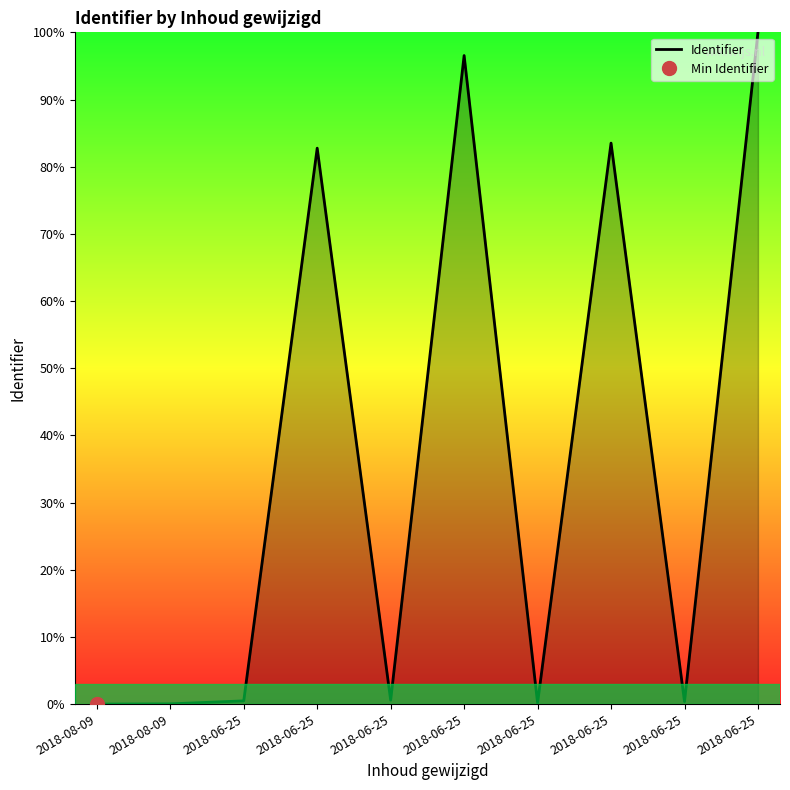

What is the sum of the values at 2018-06-25 and 2018-06-25?

100.4